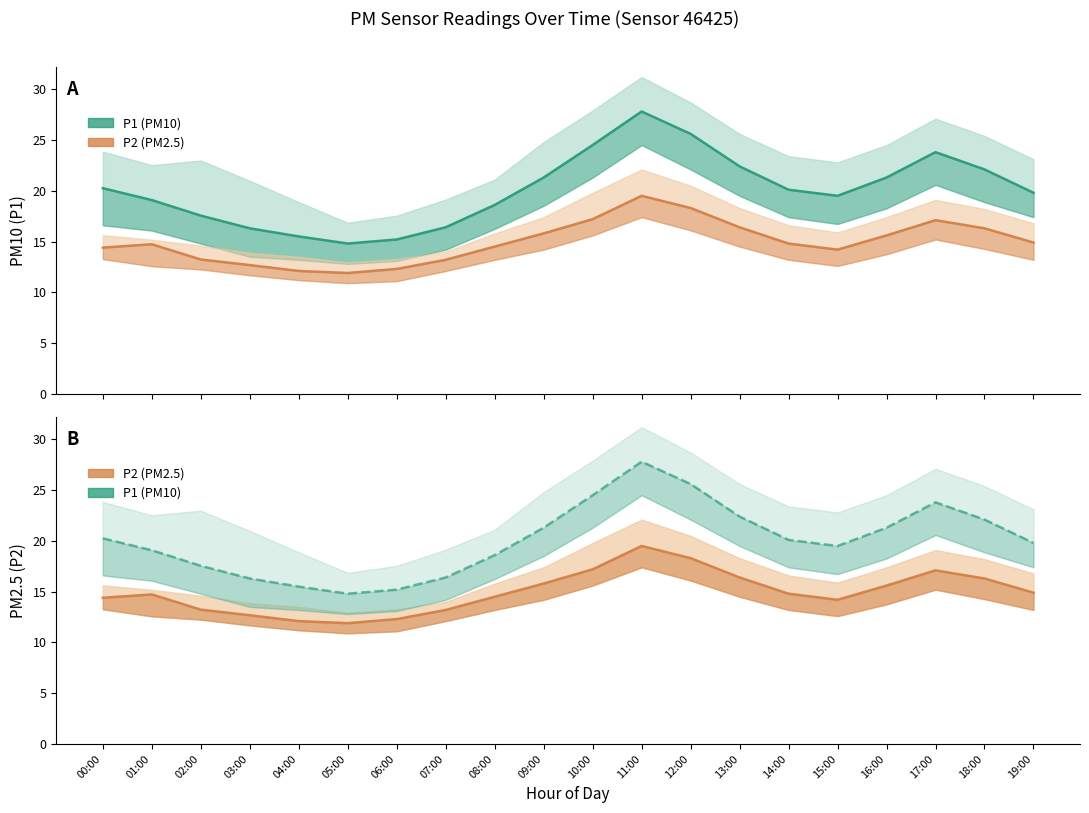

True or false: P2 and P1 cross at least once.

False